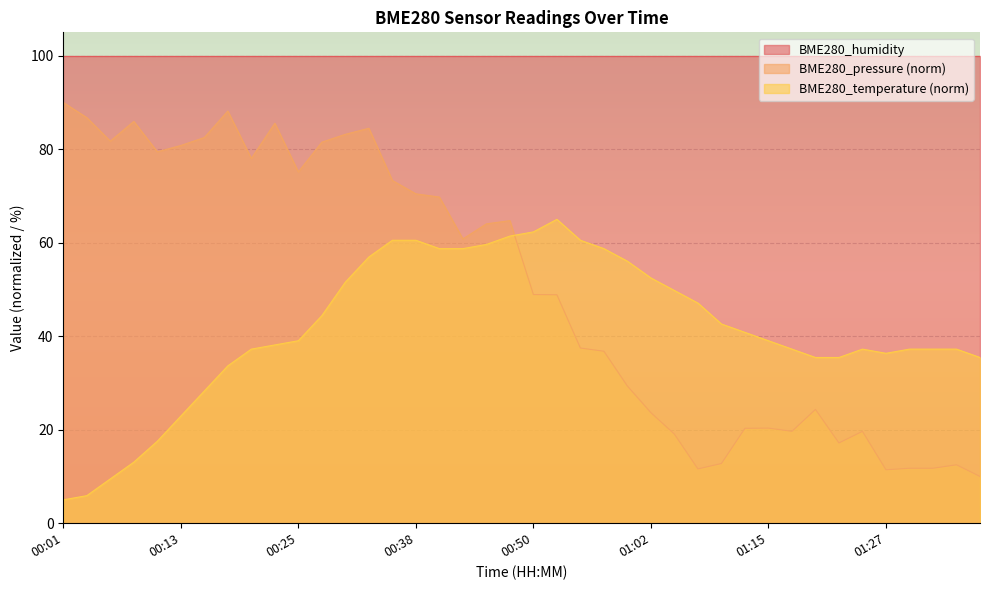

The value of BME280_pressure at 00:55 is 37.5. True or false?

True